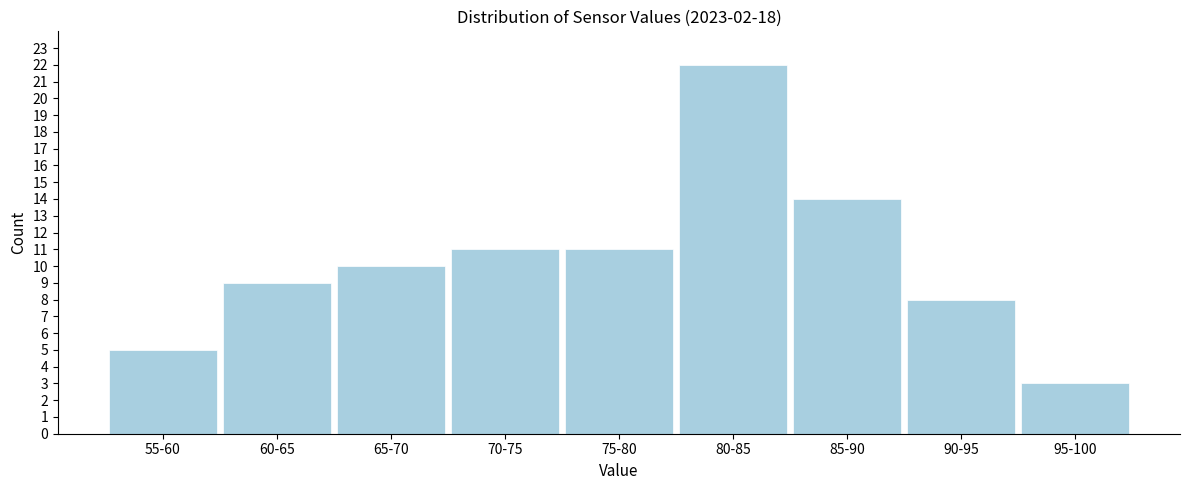

Reading left to right, what are all the values shown in this chart?

5	9	10	11	11	22	14	8	3